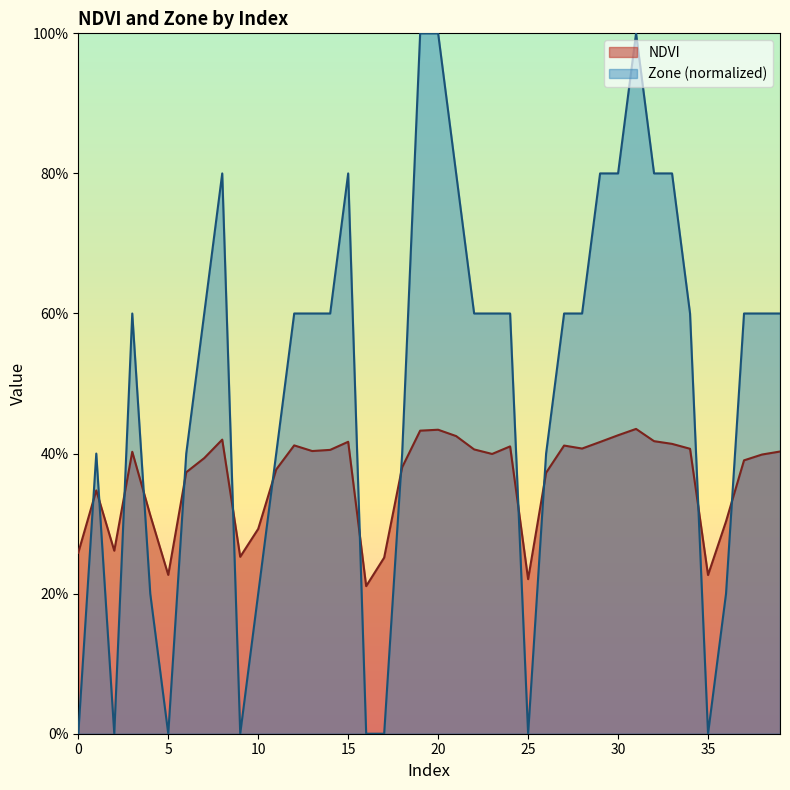

What are all the series names shown in the legend?

NDVI, Zone (normalized)